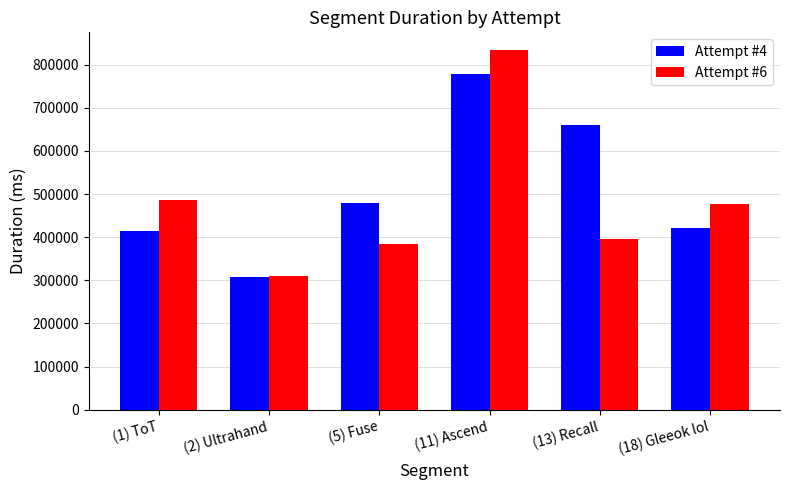

Which series has the widest spread of values?

Attempt #6